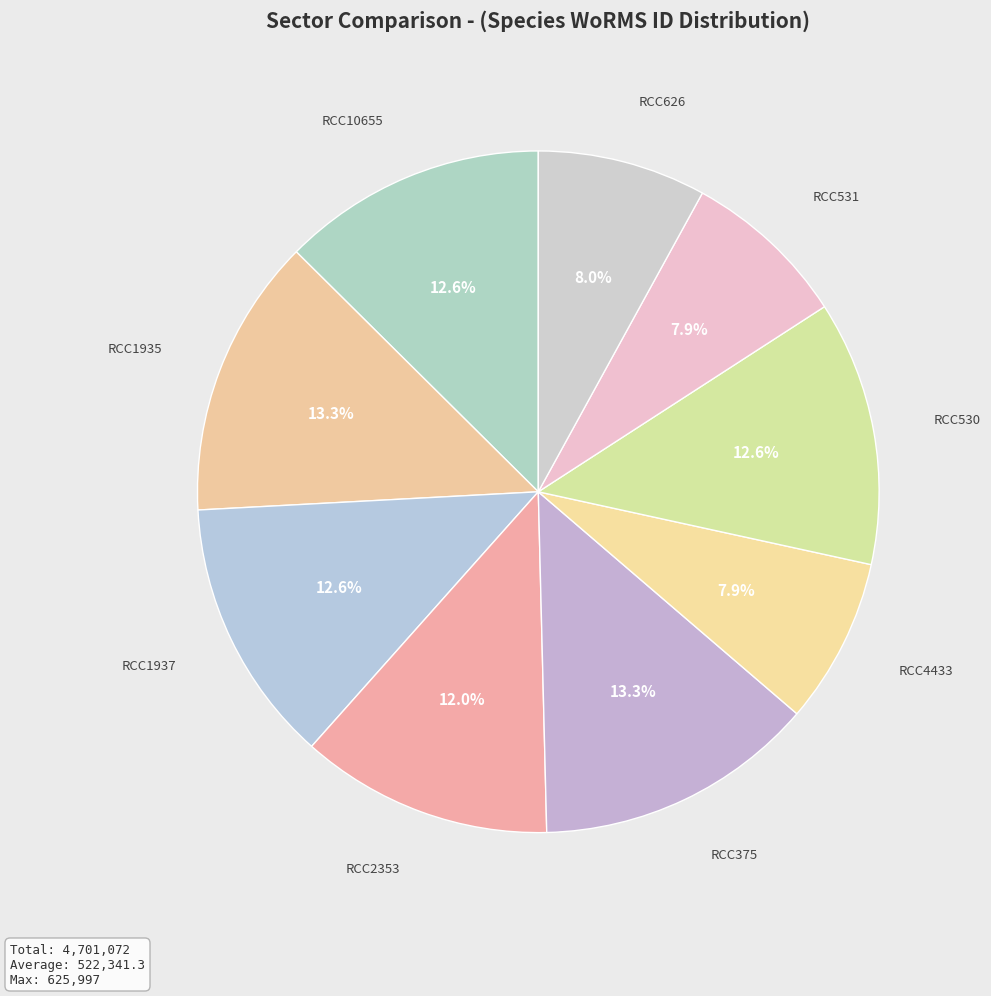

To the nearest percent, what is the difference between the largest and smallest slice percentages?

5%